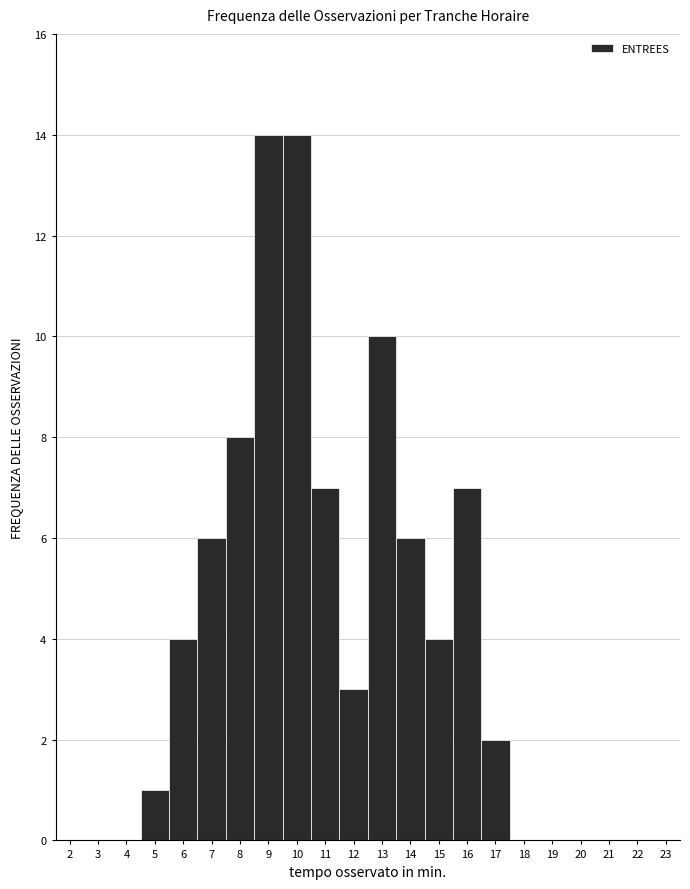

Reading left to right, transcribe this chart: for each bar, give the range it covers on the x-axis and its height. The values are not printed on the chart, so give them approximately, as read against the axis.

1.5 to 2.5: 0
2.5 to 3.5: 0
3.5 to 4.5: 0
4.5 to 5.5: 1
5.5 to 6.5: 4
6.5 to 7.5: 6
7.5 to 8.5: 8
8.5 to 9.5: 14
9.5 to 10.5: 14
10.5 to 11.5: 7
11.5 to 12.5: 3
12.5 to 13.5: 10
13.5 to 14.5: 6
14.5 to 15.5: 4
15.5 to 16.5: 7
16.5 to 17.5: 2
17.5 to 18.5: 0
18.5 to 19.5: 0
19.5 to 20.5: 0
20.5 to 21.5: 0
21.5 to 22.5: 0
22.5 to 23.5: 0